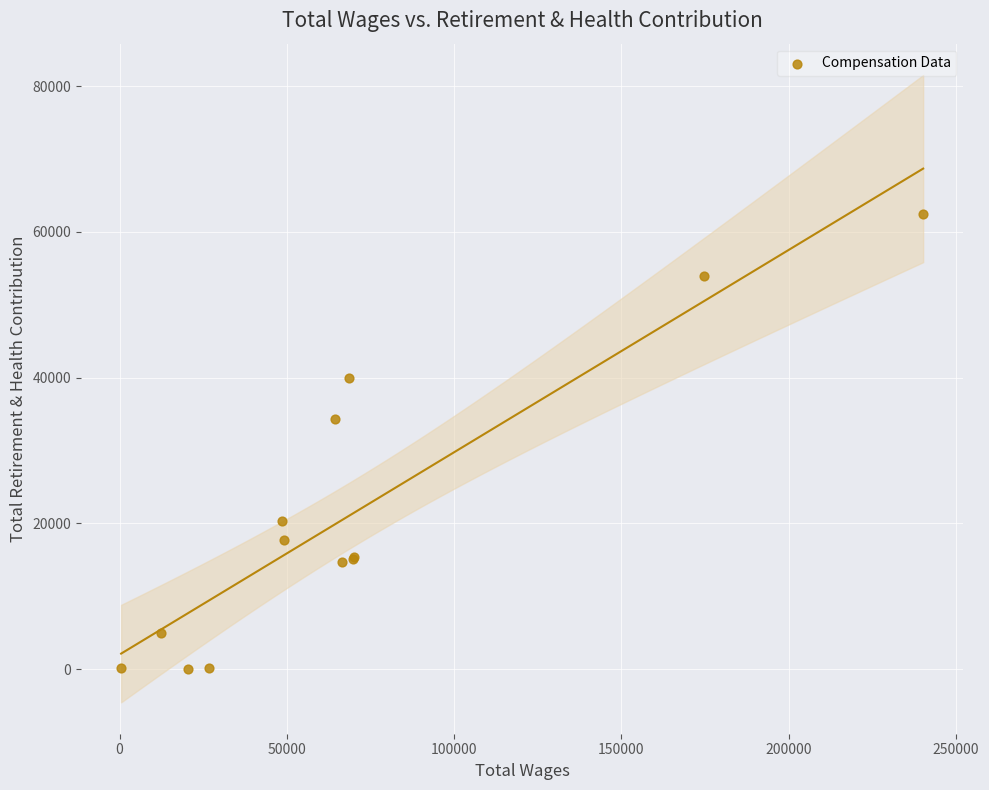

What Y value in the scatter plot is closest to 31215?

34310